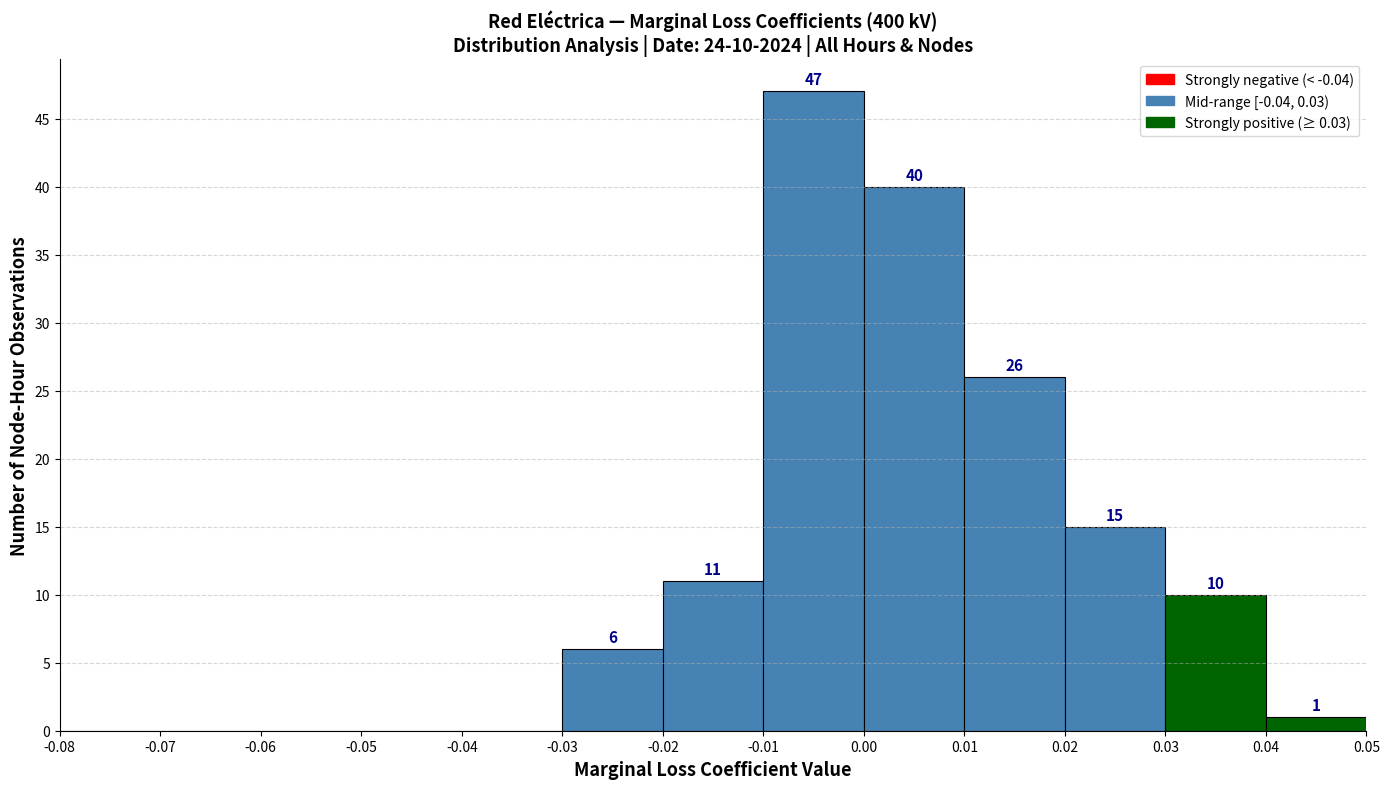

Over which range of the x-axis is the bar tallest?

-0.01 to 0.00